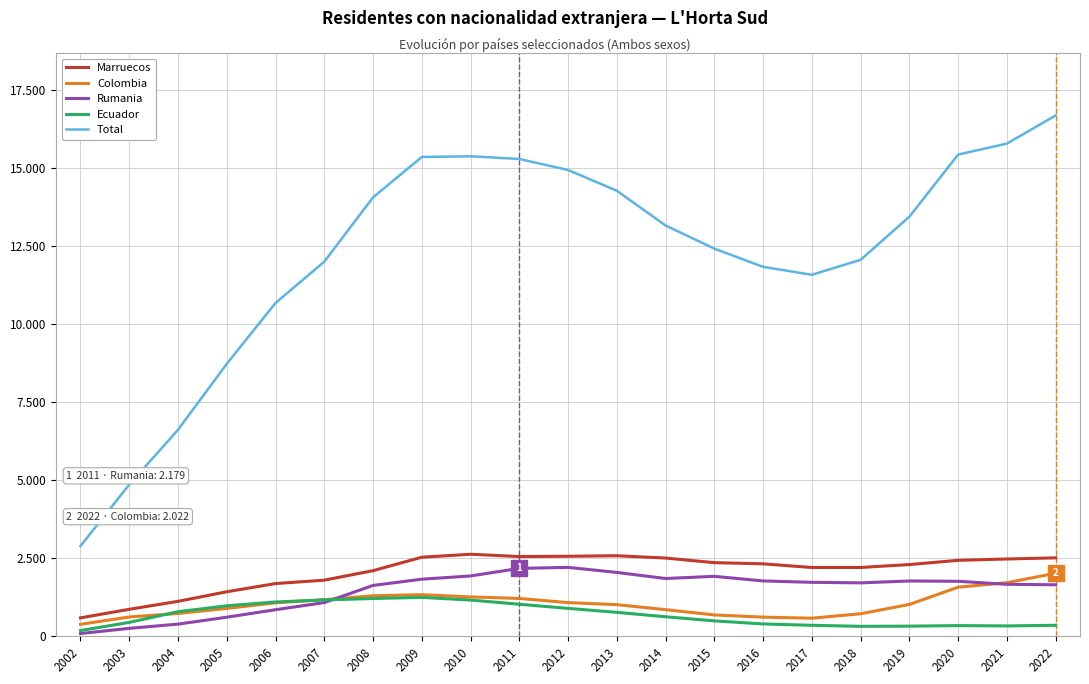

True or false: Marruecos and Total cross at least once.

False